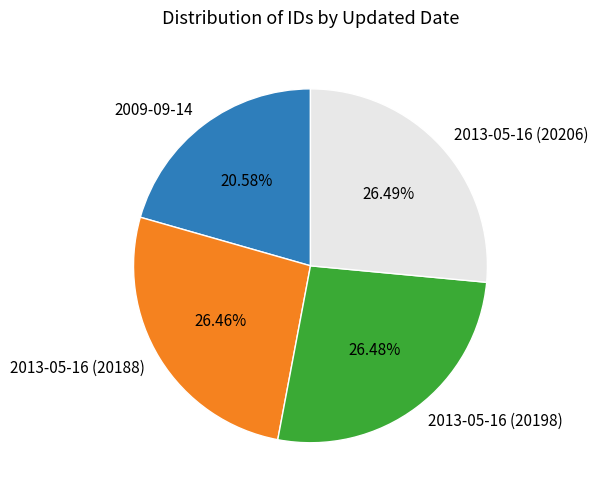

To the nearest percent, what is the difference between the largest and smallest slice percentages?

6%